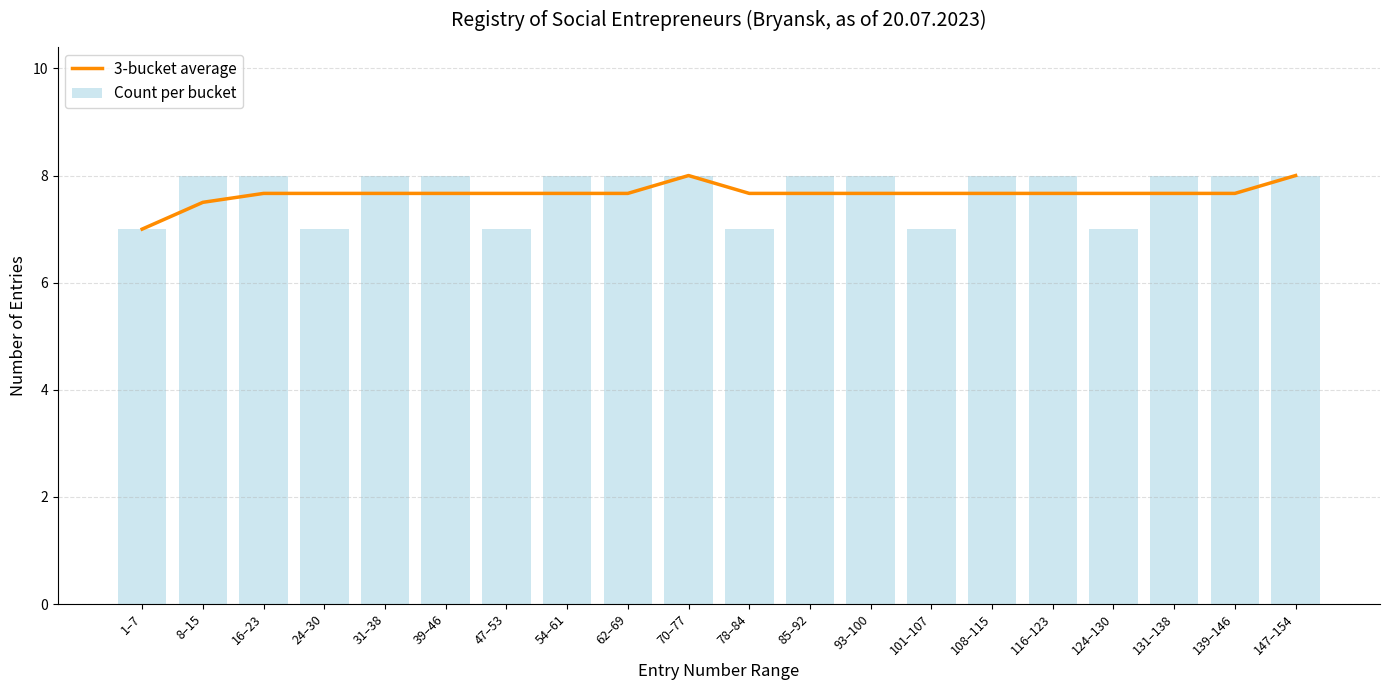

List the labels in order of 3-bucket average value, smallest first.

1–7, 8–15, 16–23, 24–30, 31–38, 39–46, 47–53, 54–61, 62–69, 78–84, 85–92, 93–100, 101–107, 108–115, 116–123, 124–130, 131–138, 139–146, 70–77, 147–154